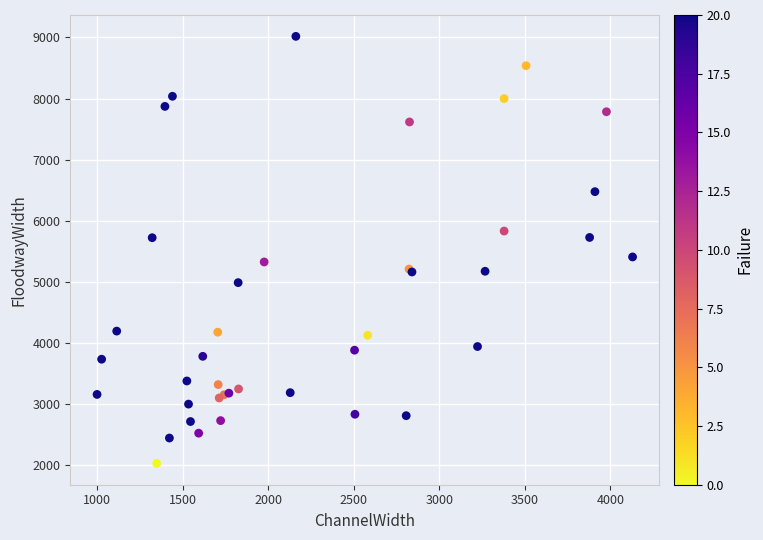

What Y value in the scatter plot is closest to 5521?

5405.6